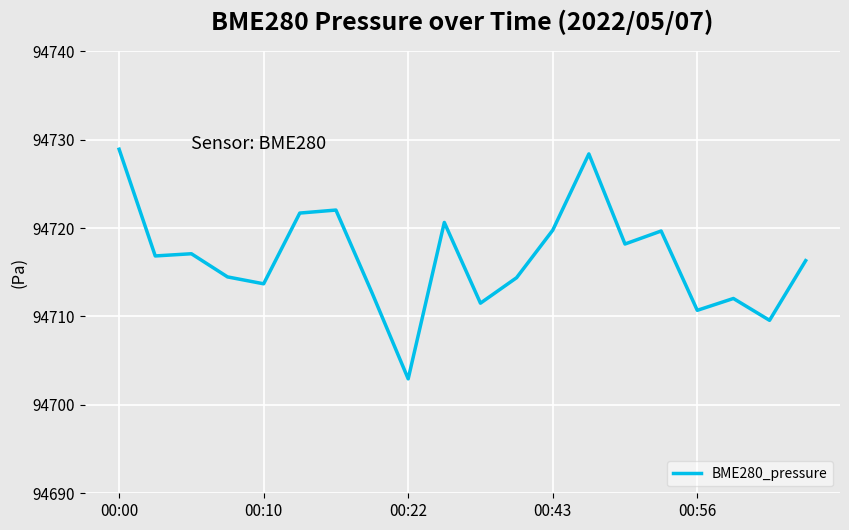

What is the greatest value displayed?

94728.9